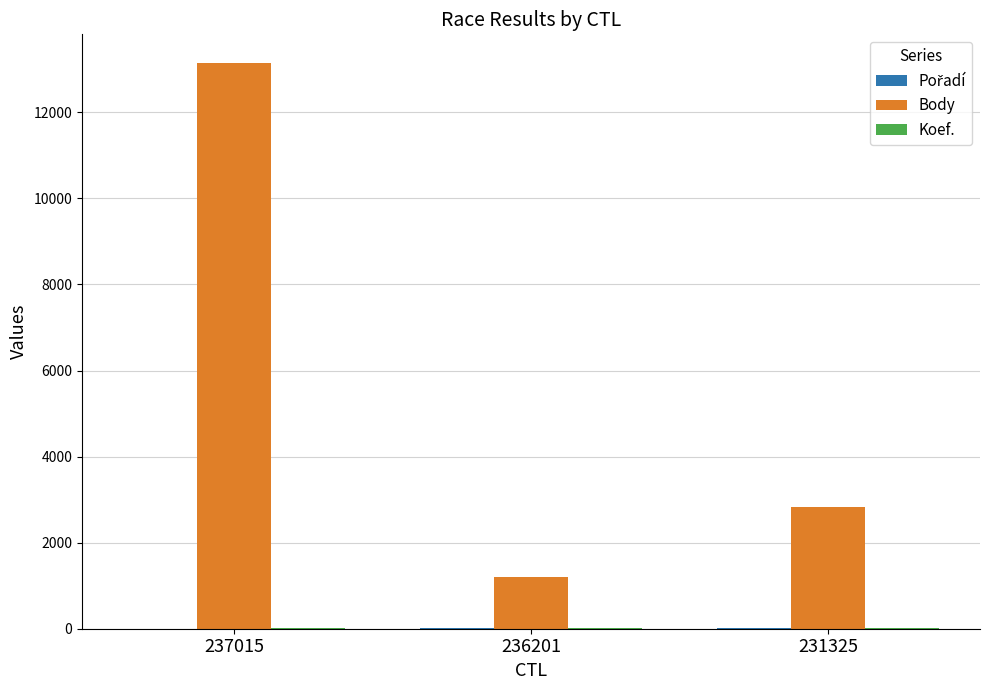

Which series has the largest total across all categories?

Body